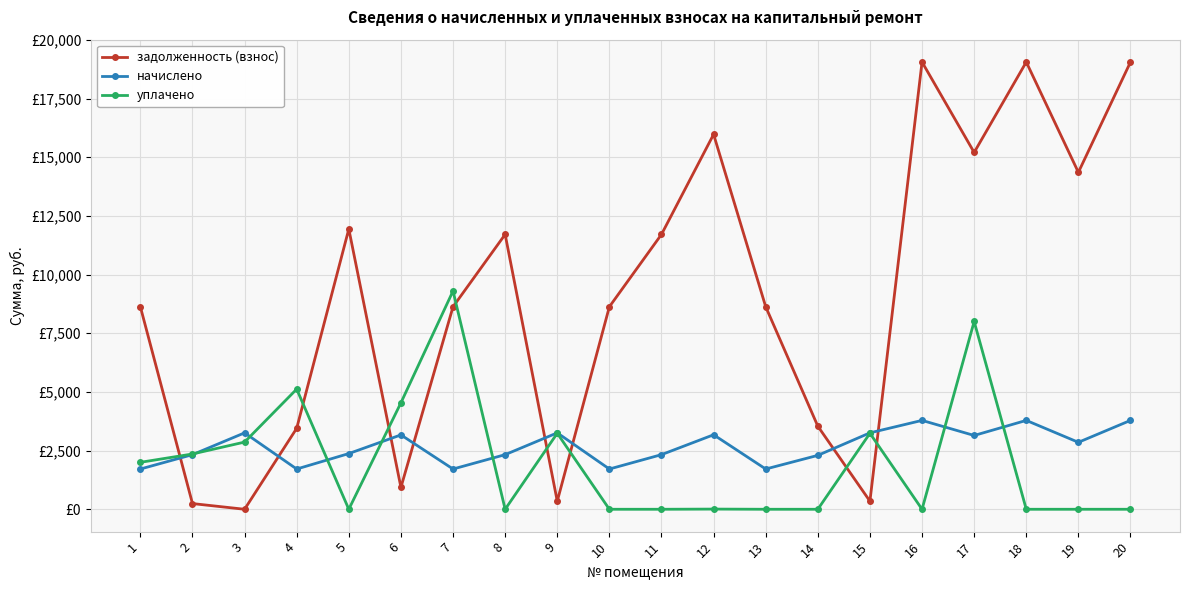

What are all the series names shown in the legend?

задолженность (взнос), начислено, уплачено